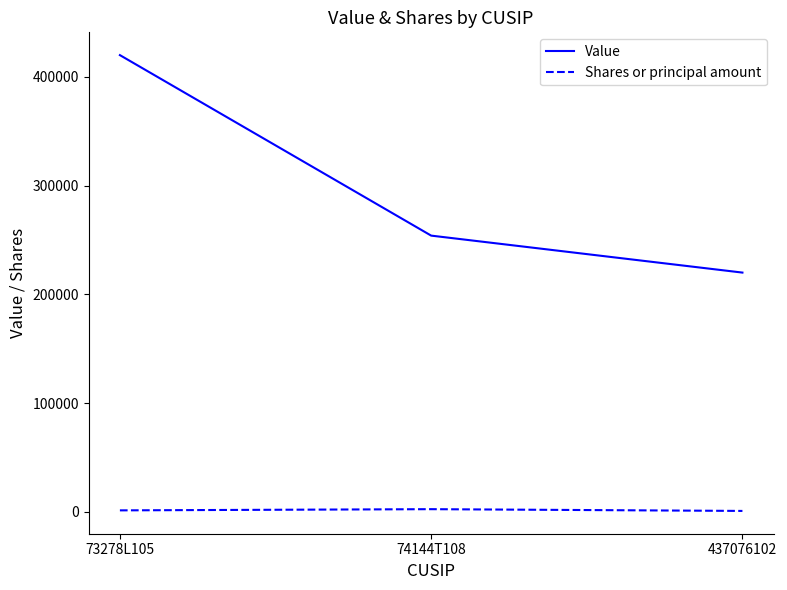

What are all the series names shown in the legend?

Value, Shares or principal amount